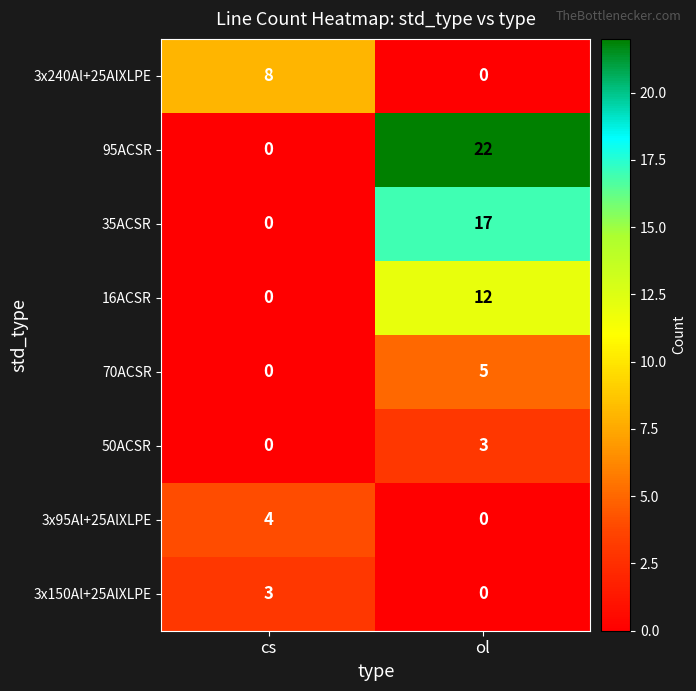

What is the total value across all series at cs?

15